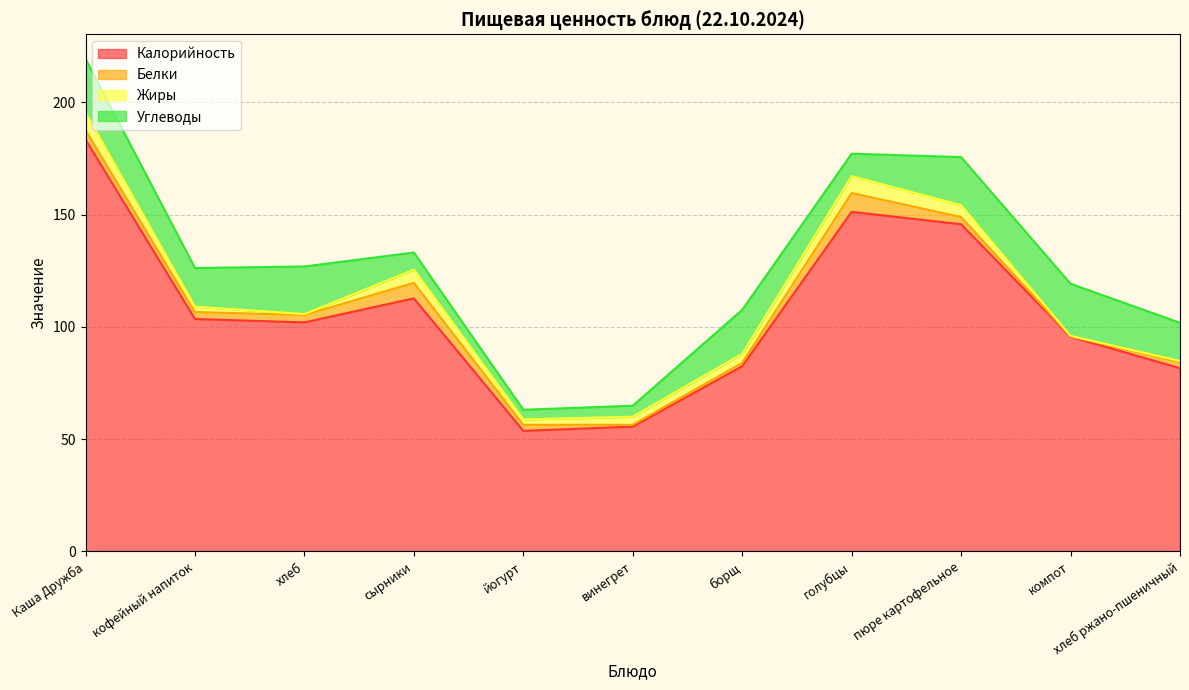

Reading left to right, what are all the values shown in this chart?

Калорийность: Каша Дружба=183.4	кофейный напиток=103.5	хлеб=102.0	сырники=112.7	йогурт=53.7	винегрет=55.6	борщ=82.5	голубцы=151.2	пюре картофельное=145.7	компот=95.6	хлеб ржано-пшеничный=81.6
Белки: Каша Дружба=4.2	кофейный напиток=3.1	хлеб=3.3	сырники=6.9	йогурт=2.7	винегрет=0.8	борщ=1.5	голубцы=8.4	пюре картофельное=3.2	компот=0.2	хлеб ржано-пшеничный=2.7
Жиры: Каша Дружба=7.9	кофейный напиток=2.4	хлеб=0.4	сырники=5.9	йогурт=2.4	винегрет=3.6	борщ=4.0	голубцы=7.5	пюре картофельное=5.3	компот=0.2	хлеб ржано-пшеничный=0.5
Углеводы: Каша Дружба=23.8	кофейный напиток=17.2	хлеб=21.2	сырники=7.6	йогурт=4.3	винегрет=4.9	борщ=19.6	голубцы=10.0	пюре картофельное=21.4	компот=23.2	хлеб ржано-пшеничный=17.0